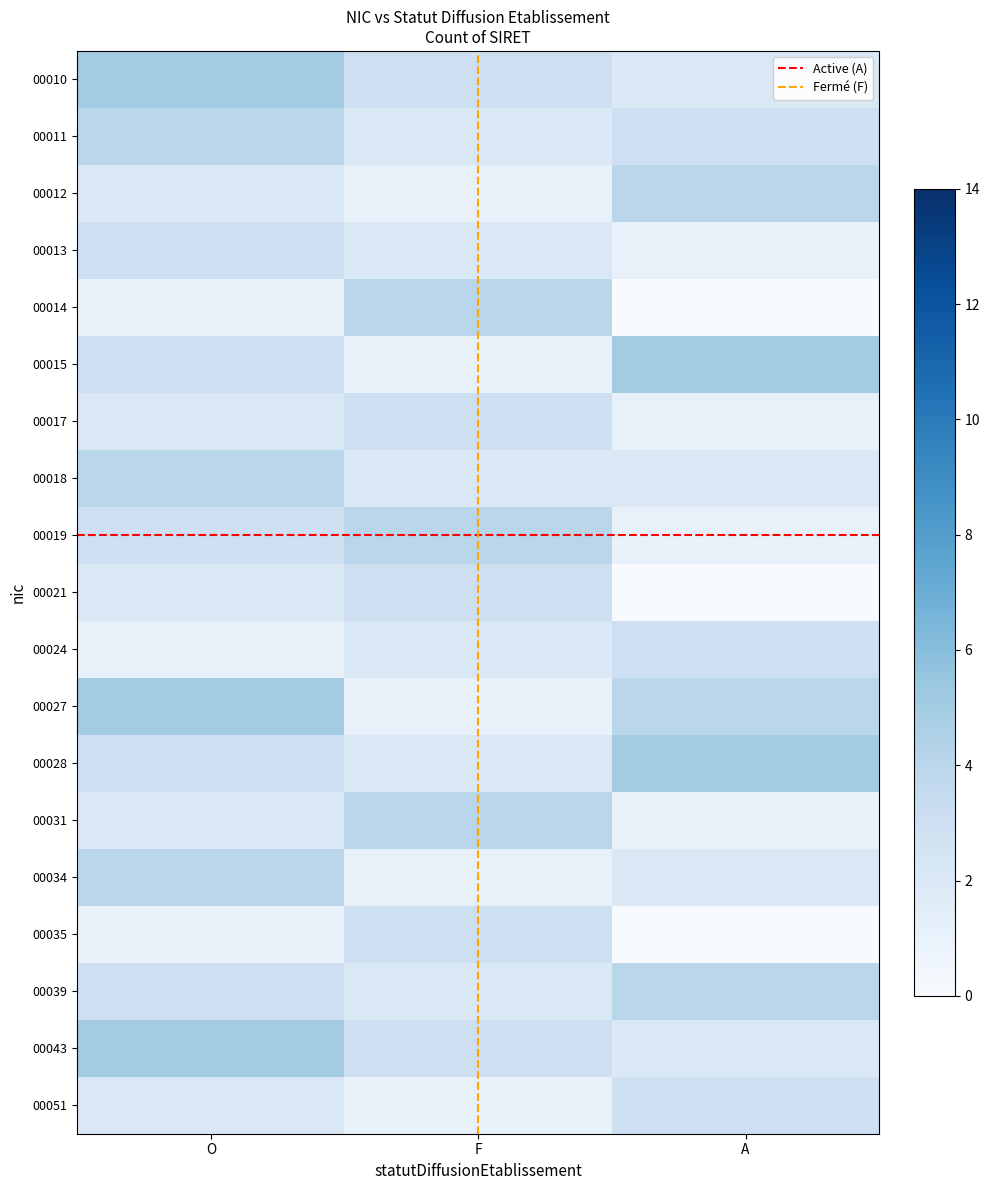

What is the maximum value for 00011?

4